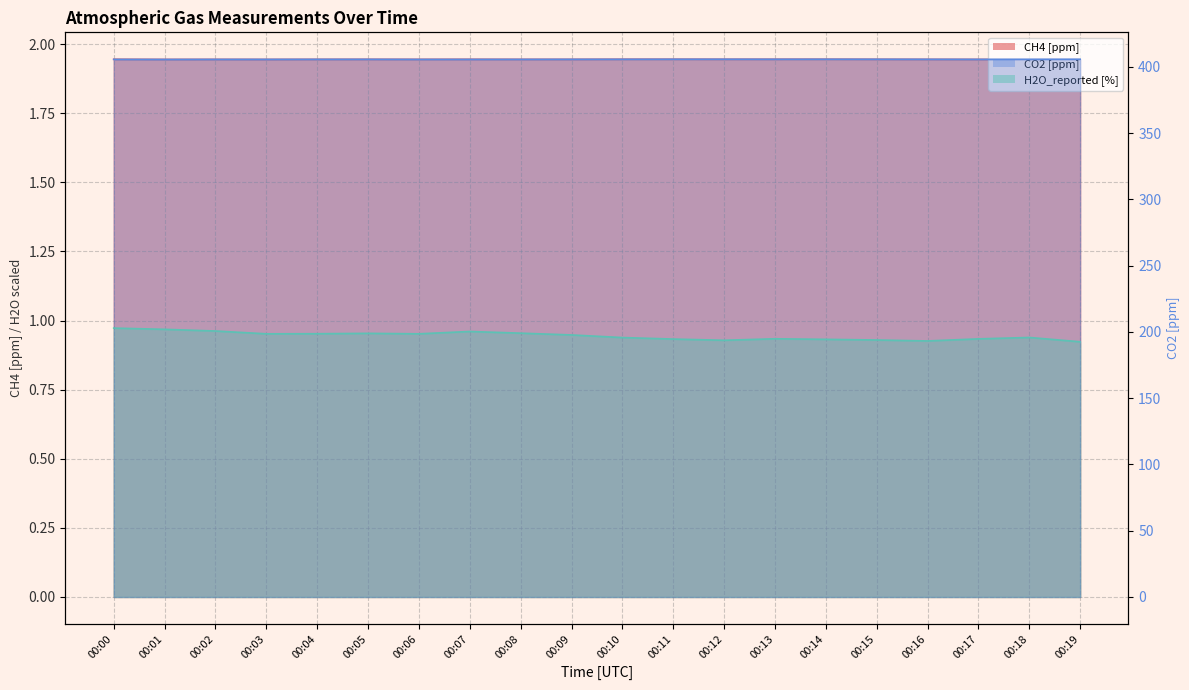

True or false: CO2 [ppm] and CH4 [ppm] cross at least once.

False